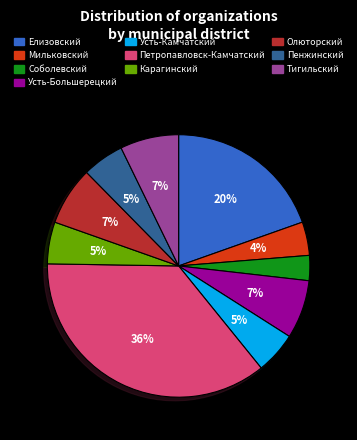

Does any single category account for the majority?

No